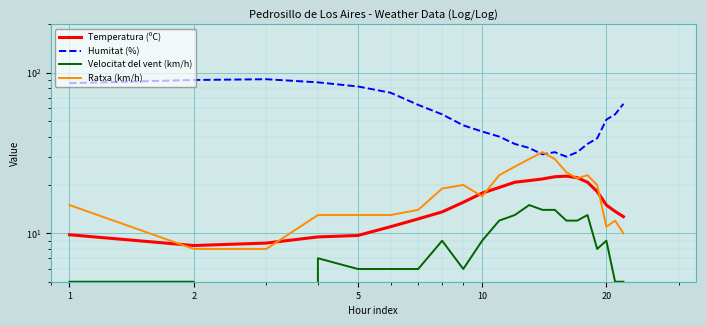

The Humitat (%) series shows 70.5 at 20. True or false?

False